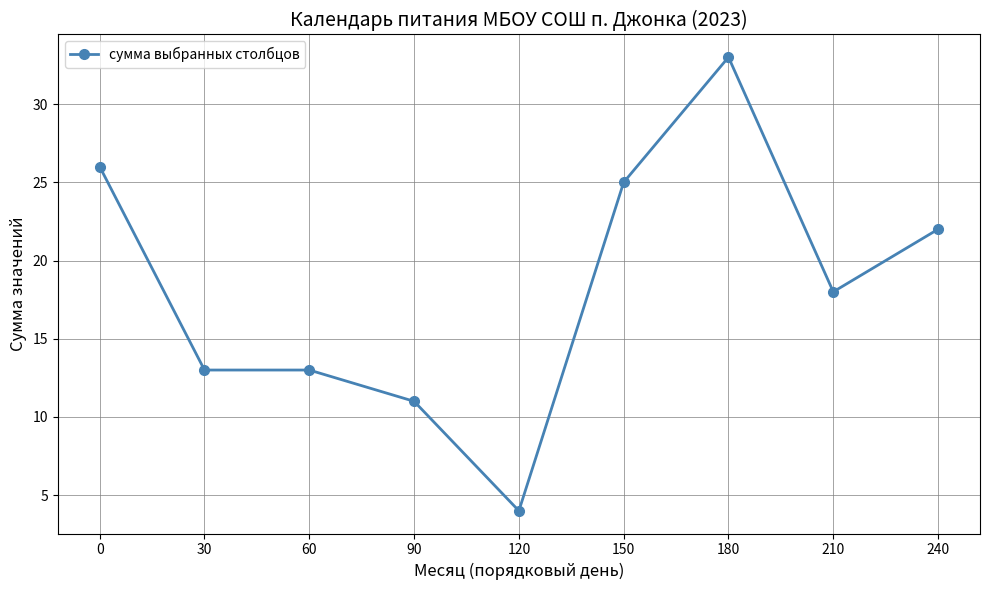

Is it true that the value at 60 is 13?

True